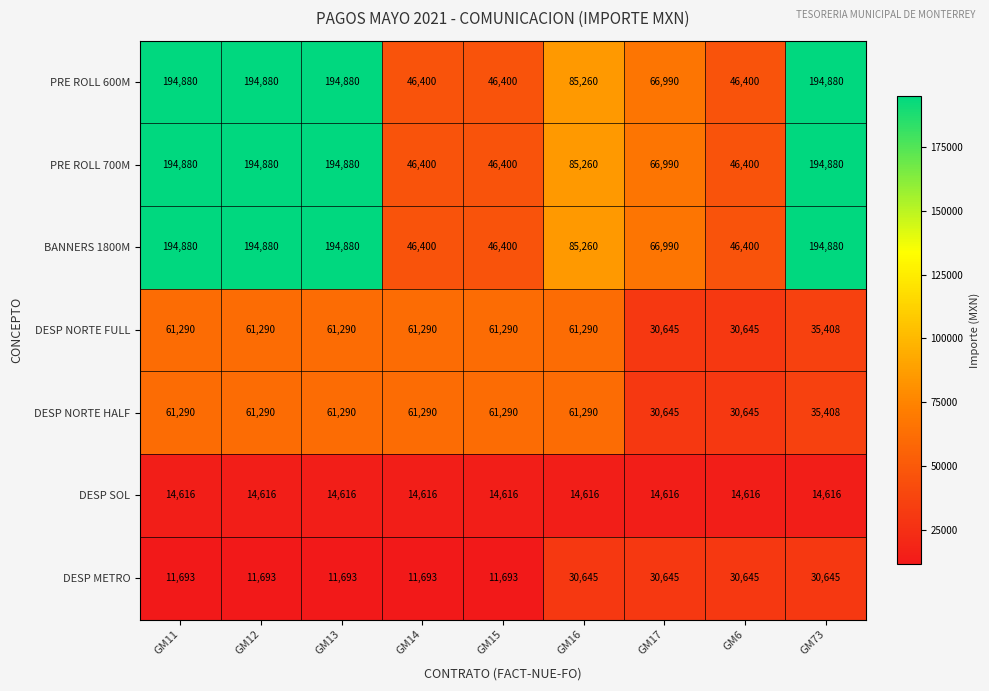

What is the average value of the DESP NORTE FULL series?

51604